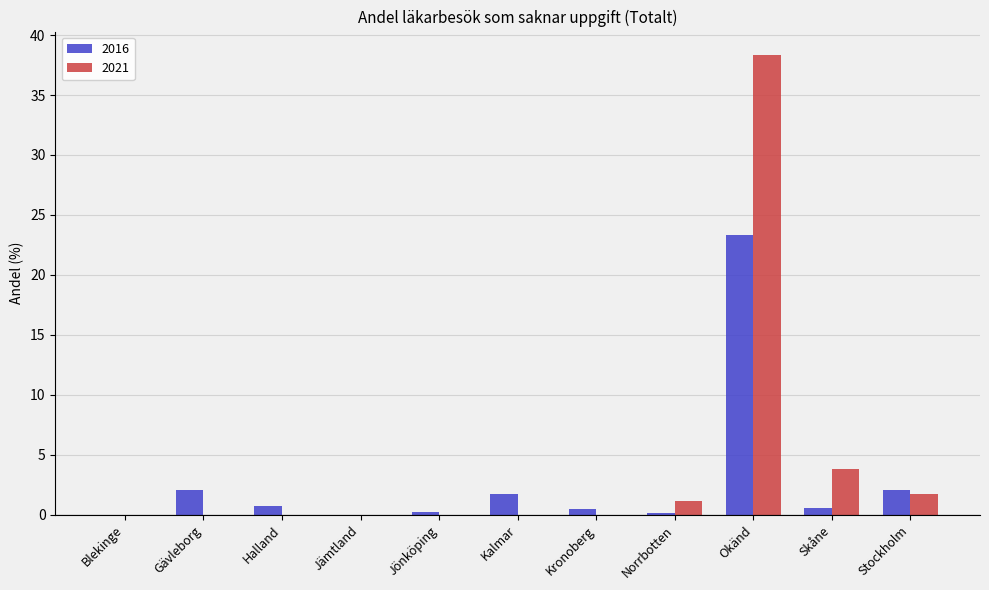

What is the maximum value for 2021?

38.4